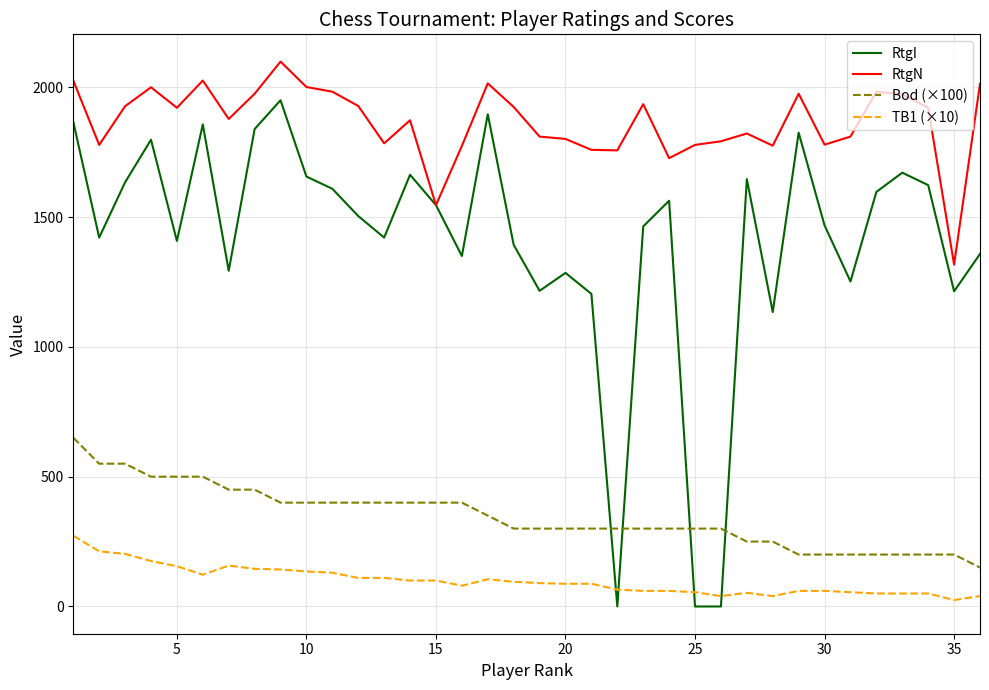

What is the highest value of the Bod (×100) series?

650.0